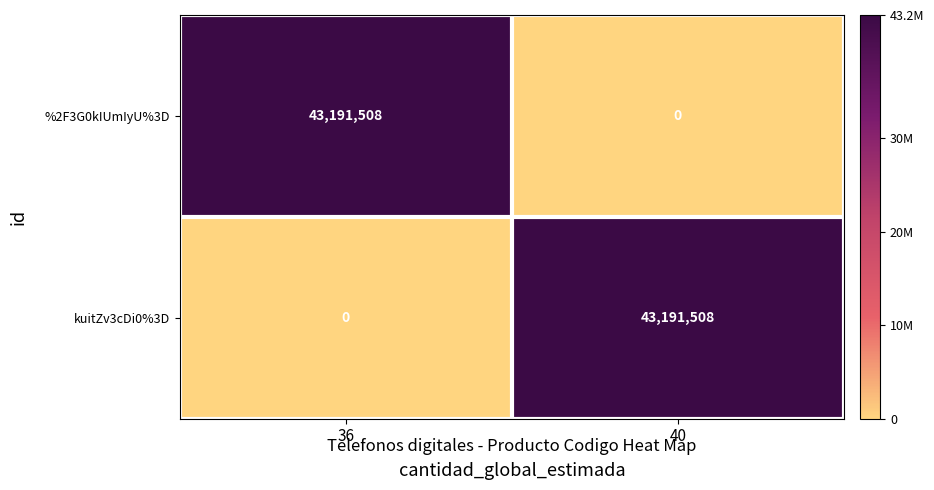

What is the difference between the highest and lowest values at 36?

43191508